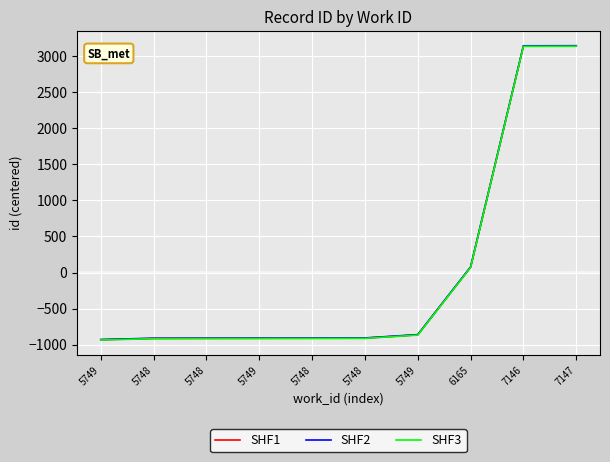

What is the difference between the highest and lowest values at 5748?

6.1